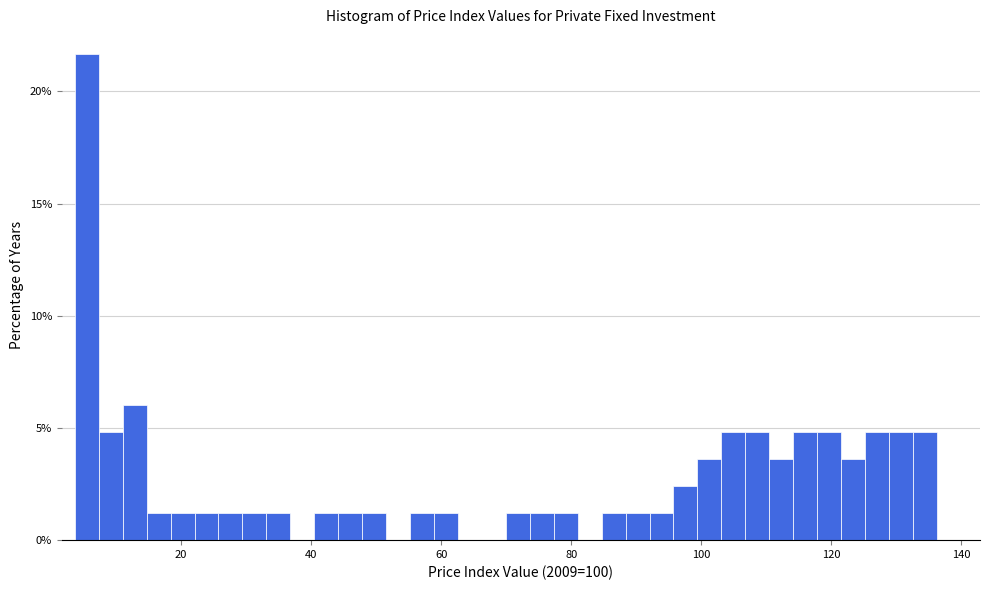

Around what value on the x-axis is the tallest bar? Give the approximate position of its centre, as read against the axis.

6